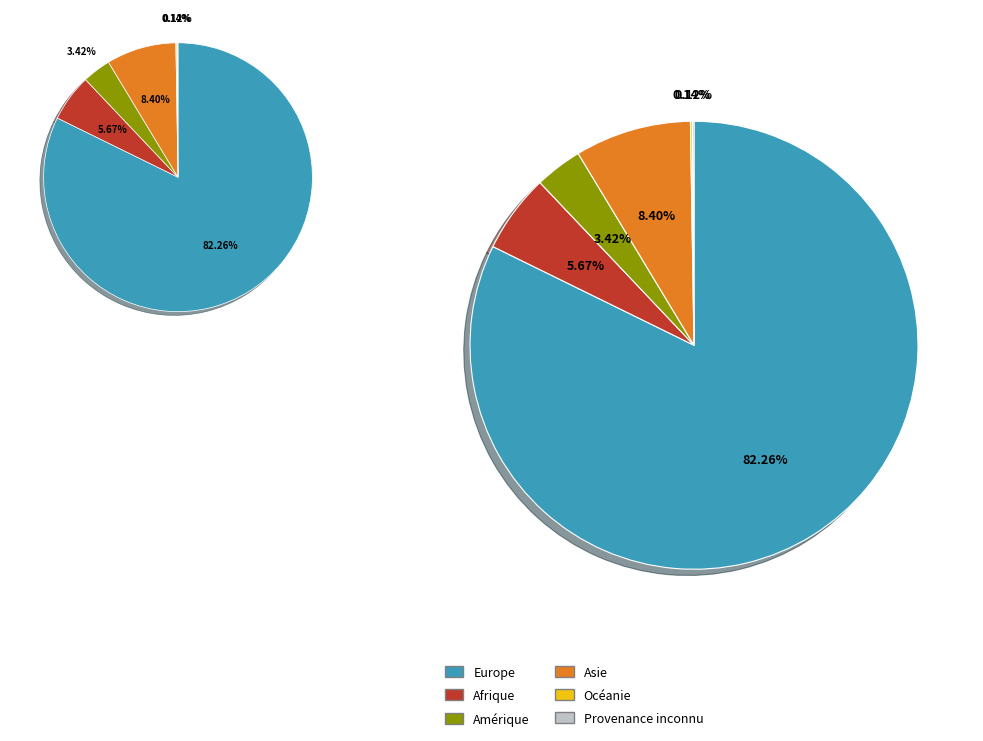

Which slice represents more than half of the pie?

Europe